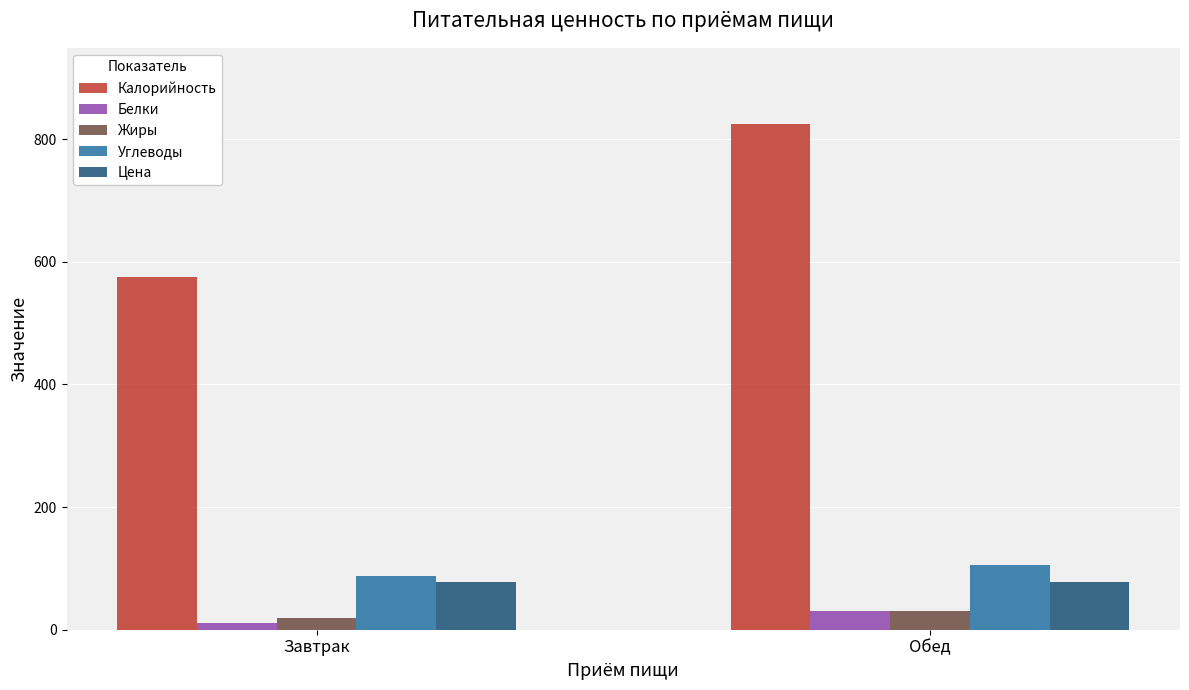

What is the difference between the highest and lowest values at Обед?

794.0